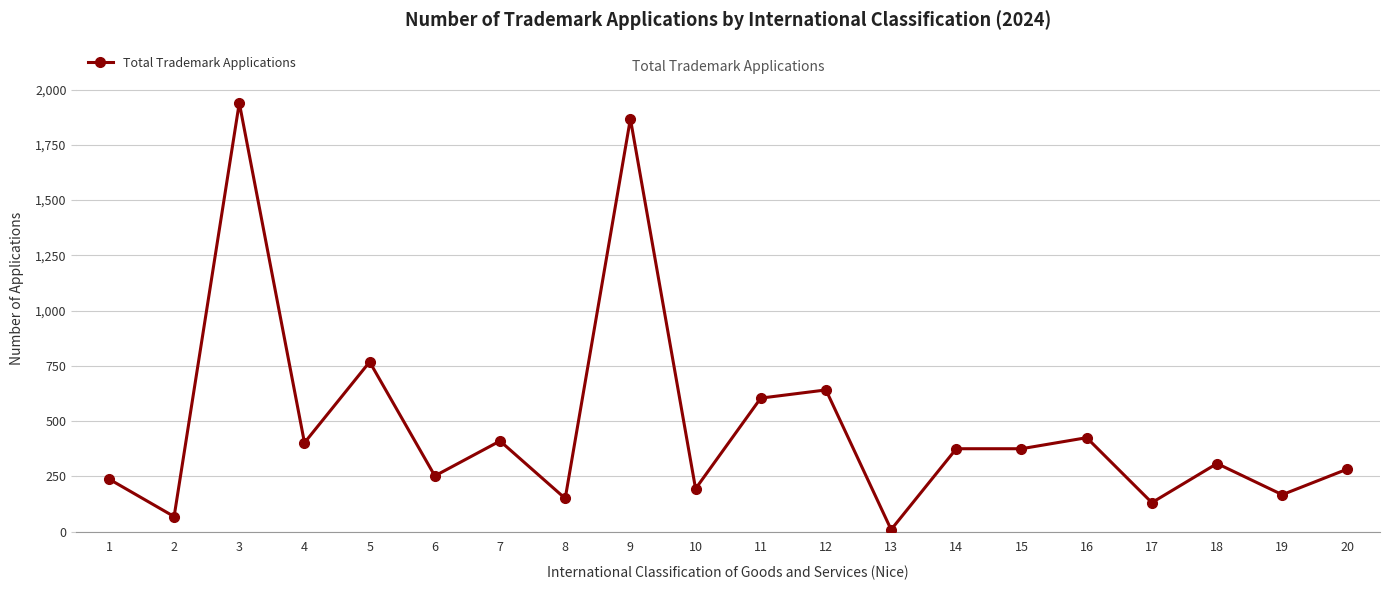

What is the ratio of the value at 1 to the value at 18?

0.8